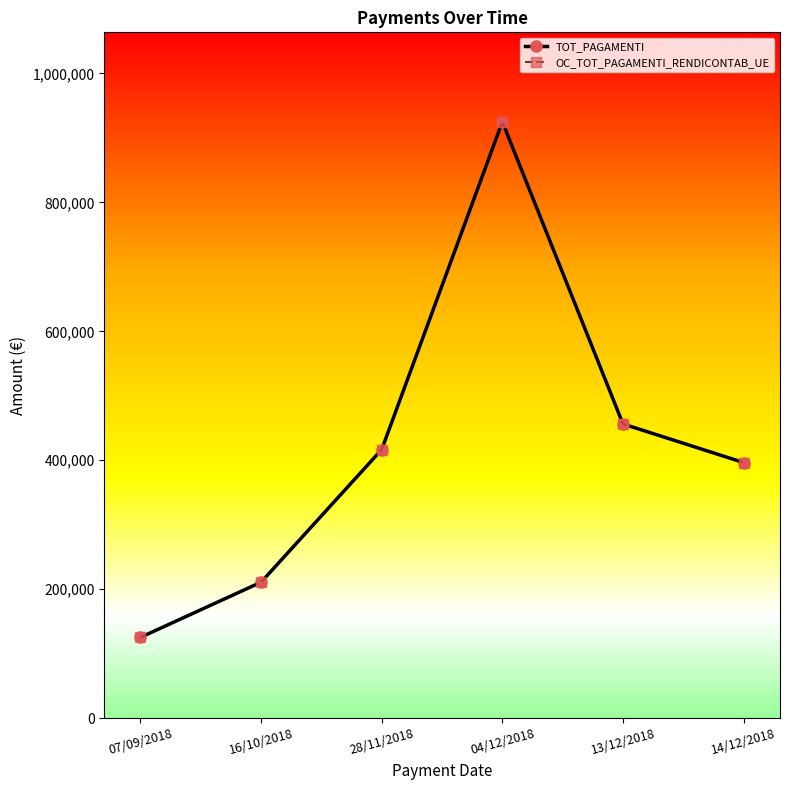

Is this an area chart (filled region under the line)?

No